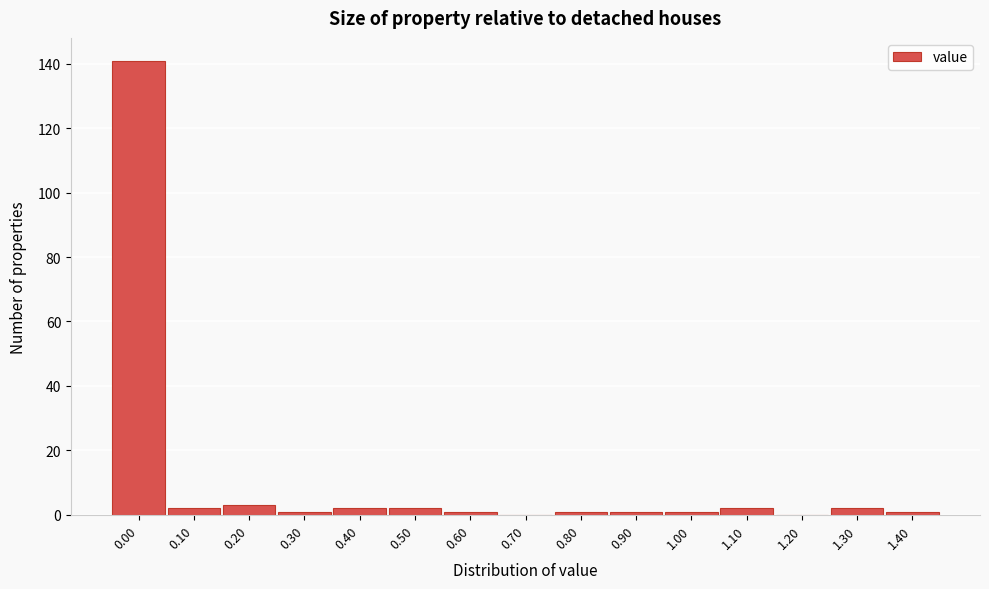

Reading left to right, extract all data points from this chart.

0.00=141	0.10=2	0.20=3	0.30=1	0.40=2	0.50=2	0.60=1	0.70=0	0.80=1	0.90=1	1.00=1	1.10=2	1.20=0	1.30=2	1.40=1